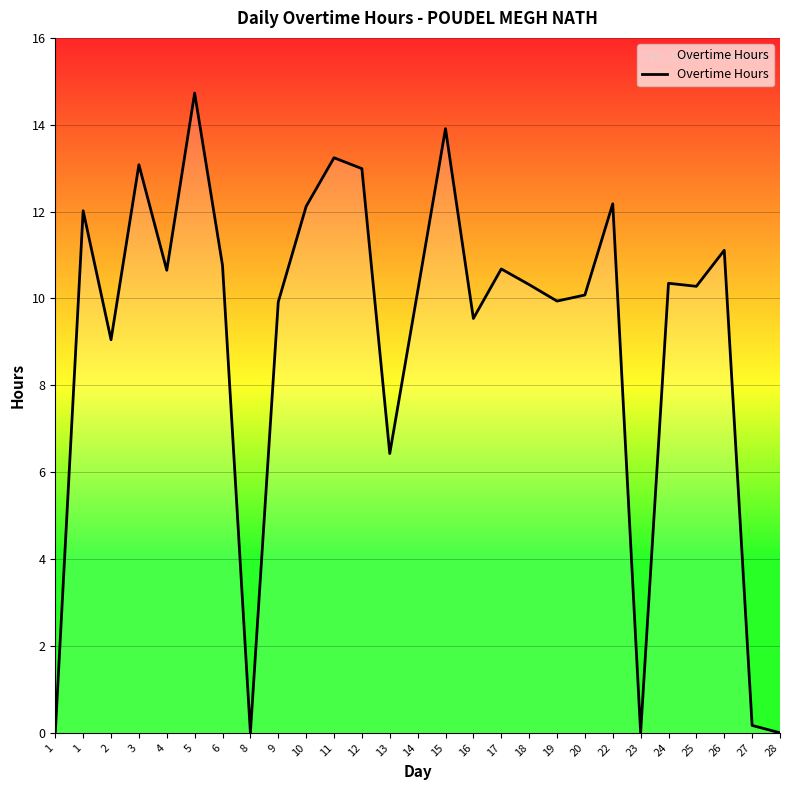

What is the sum of the values at 9 and 1?

9.9